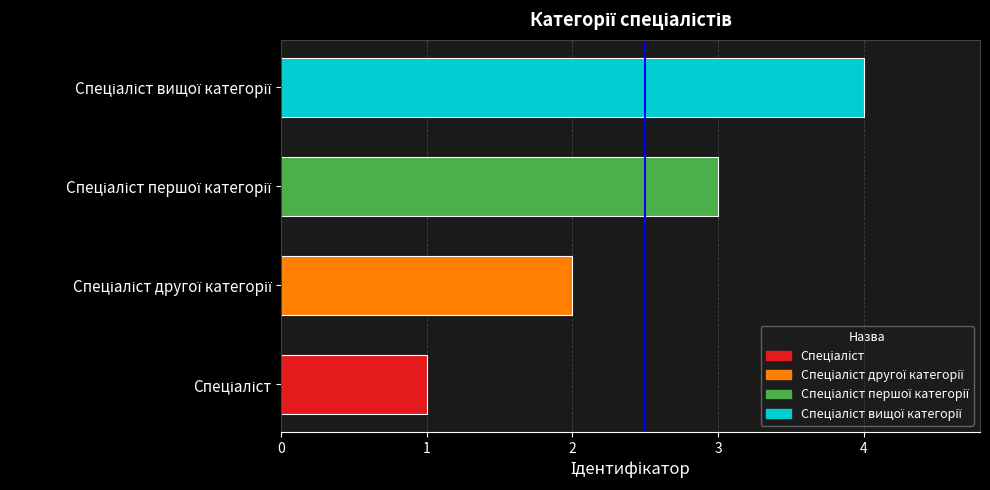

How many data points are less than 3?

2